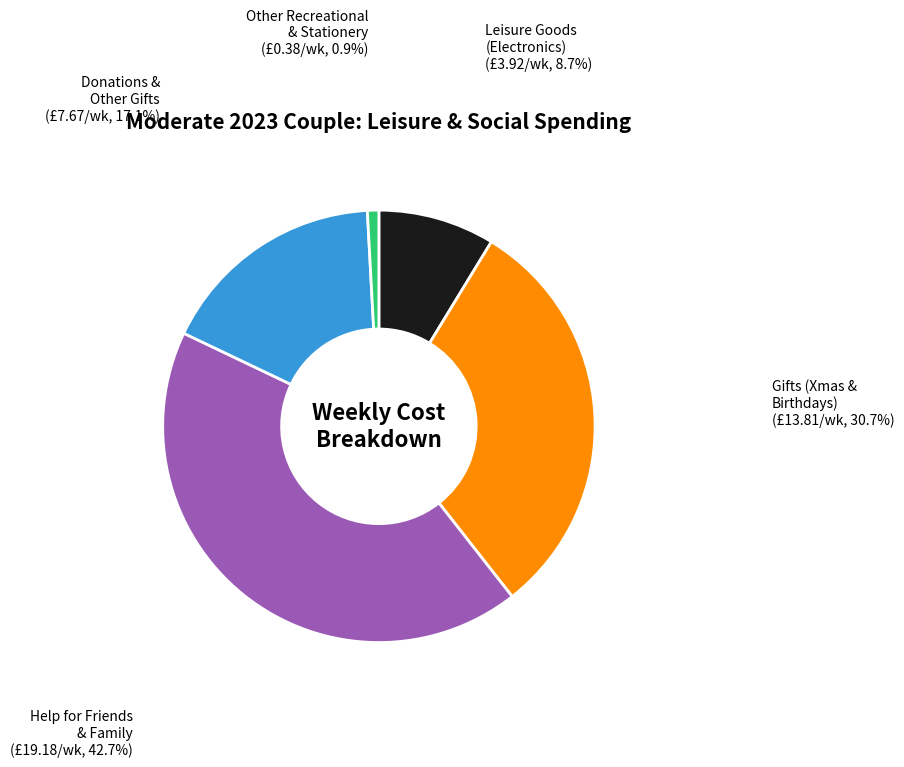

Is there a majority slice in this chart?

No